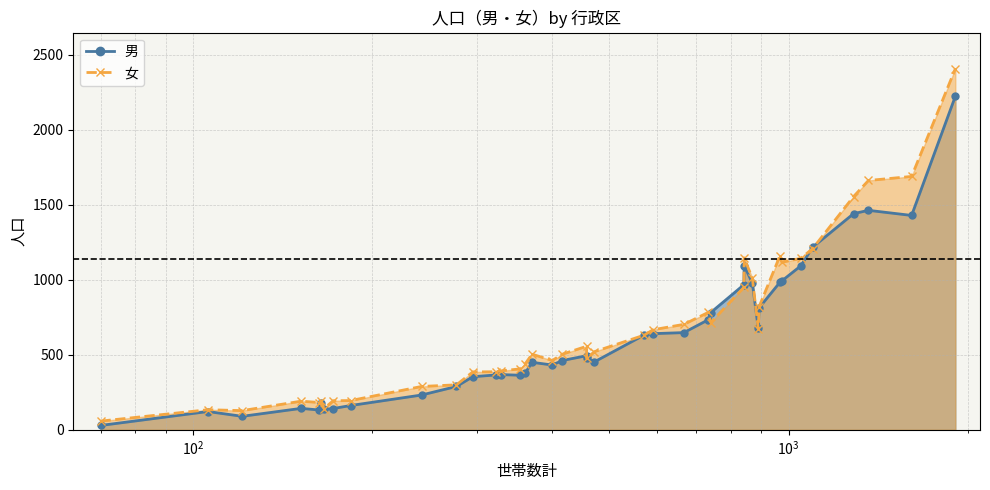

True or false: 女_line has more than 0 points higher than both neighbors.

True